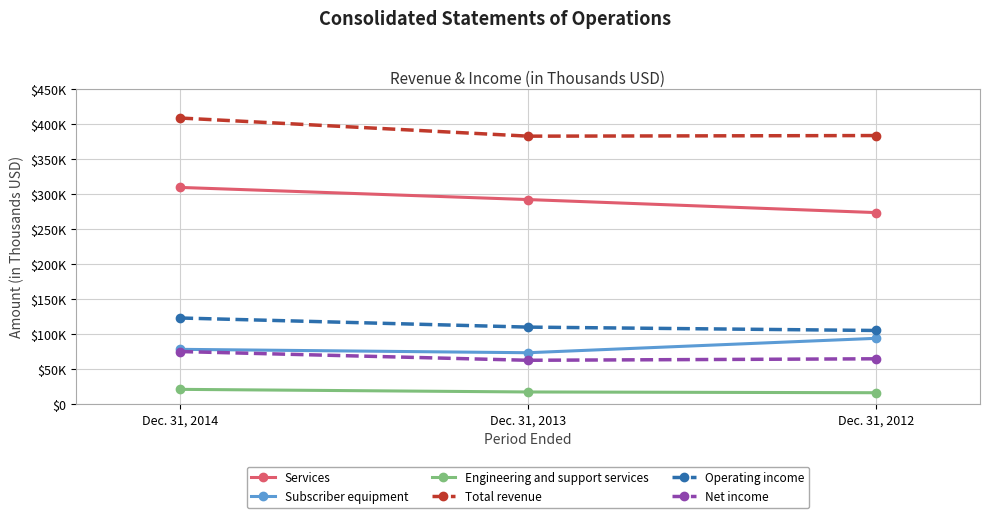

Rank the categories by Subscriber equipment value from highest to lowest.

Dec. 31, 2012, Dec. 31, 2014, Dec. 31, 2013